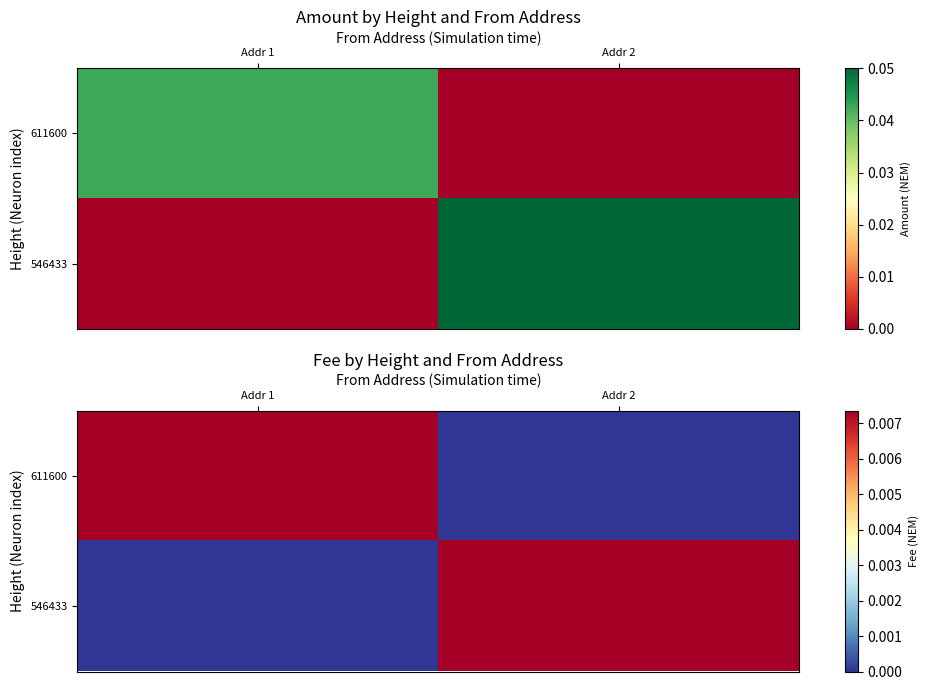

Which series has the largest total across all categories?

611600